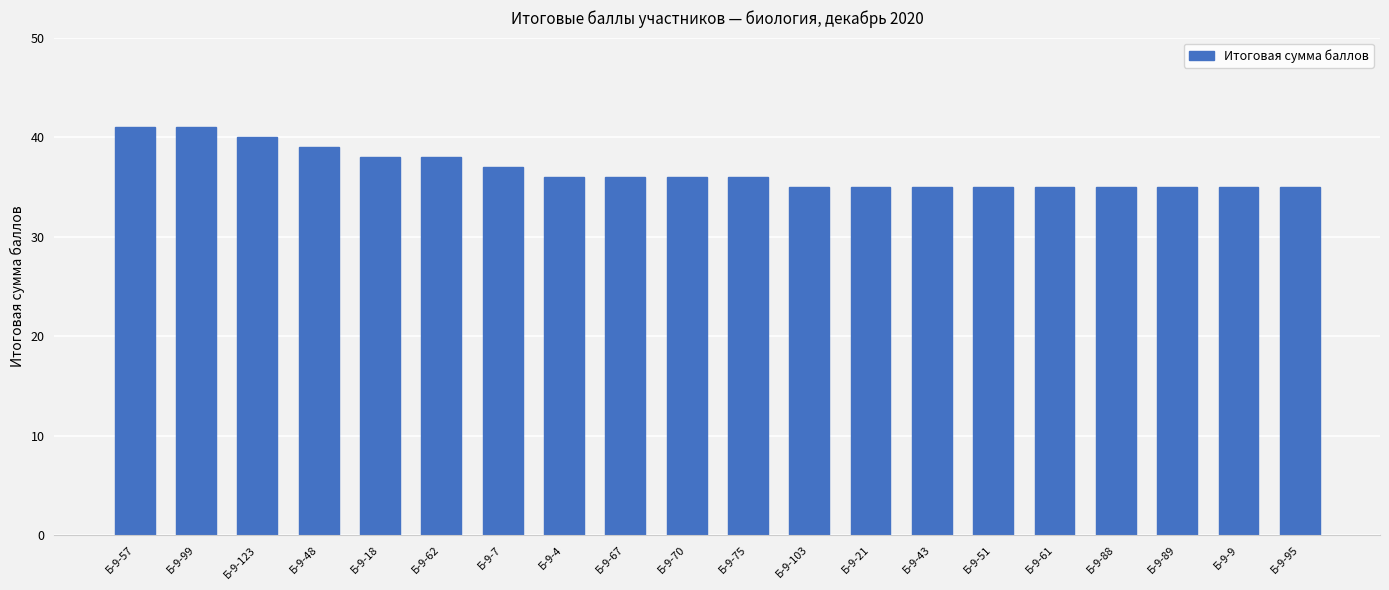

What is the value of the 18th bar from the left?

35